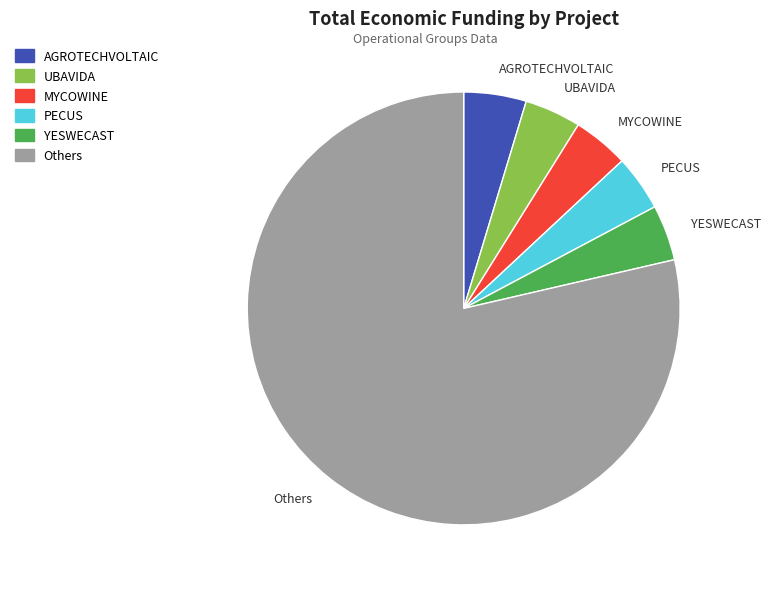

Between AGROTECHVOLTAIC and PECUS, which is larger?

AGROTECHVOLTAIC